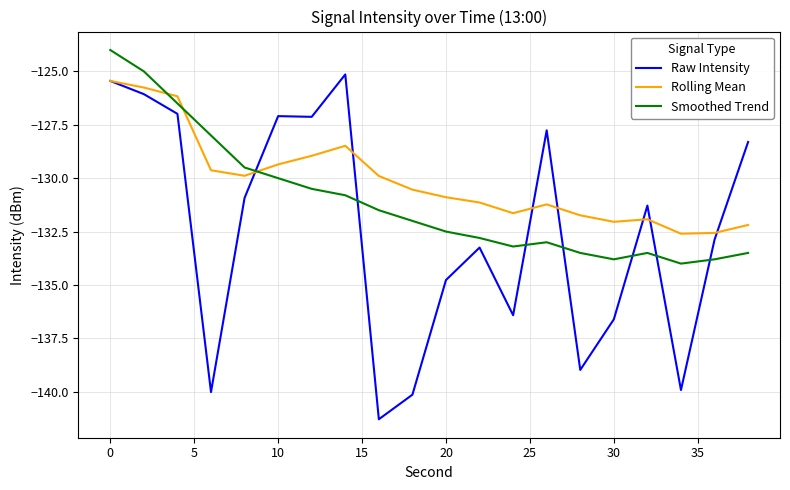

What is the maximum value for Smoothed Trend?

-124.0